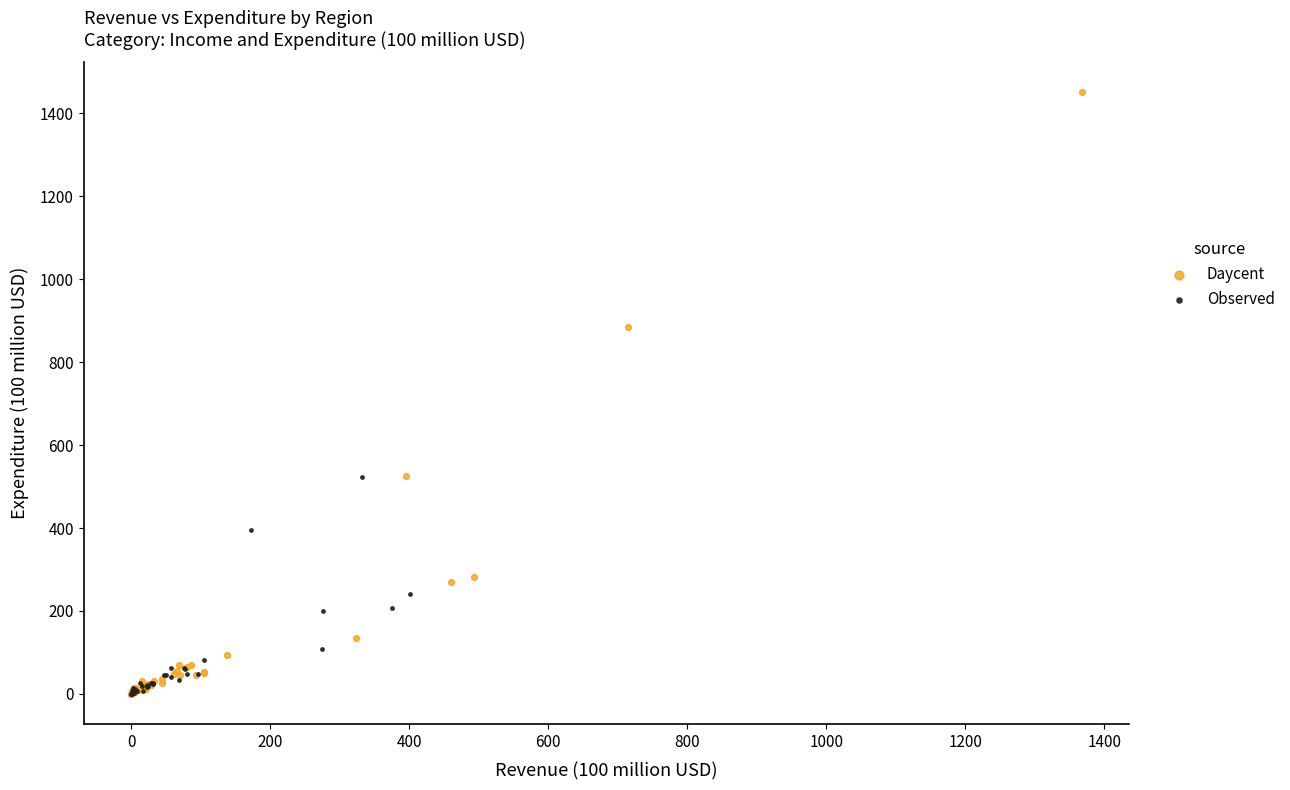

Which series reaches the maximum Y coordinate?

Daycent